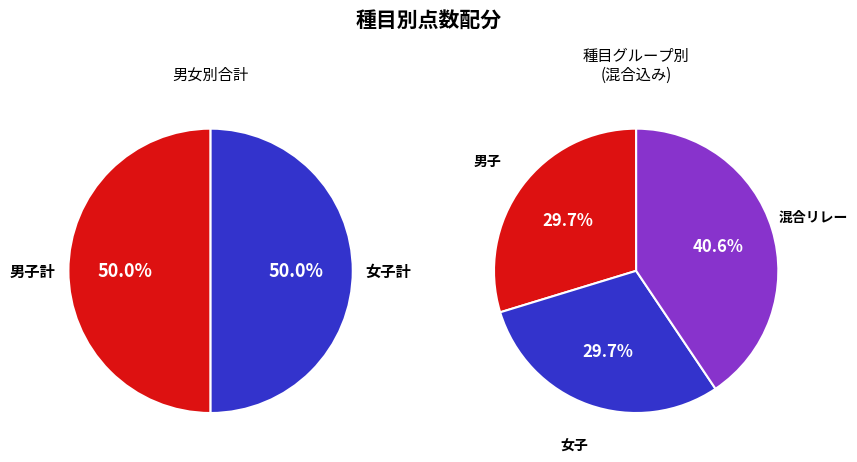

Which category has the biggest portion of the pie?

混合リレー